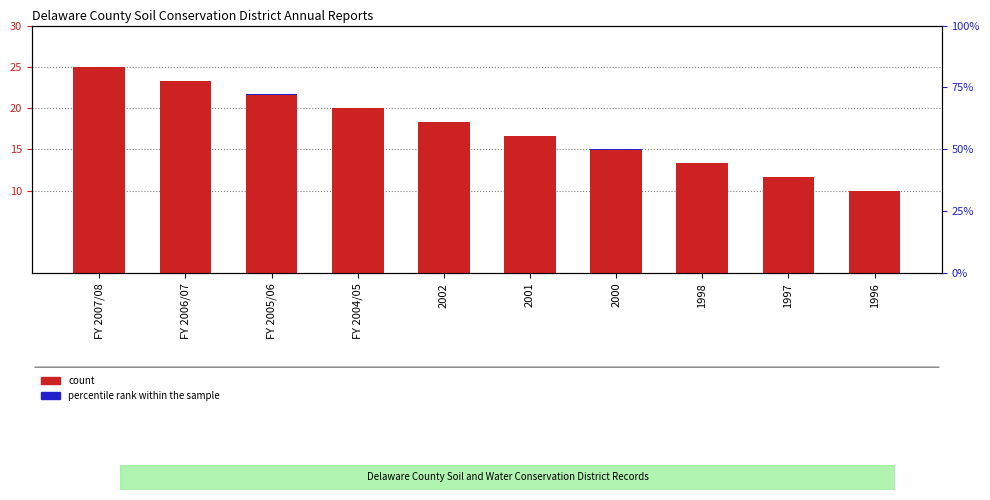

What are all the series names shown in the legend?

count, percentile rank within the sample